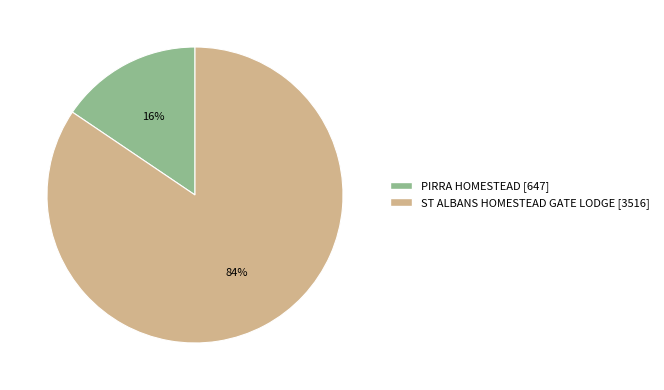

Does ST ALBANS HOMESTEAD GATE LODGE account for over 50% of the chart?

Yes